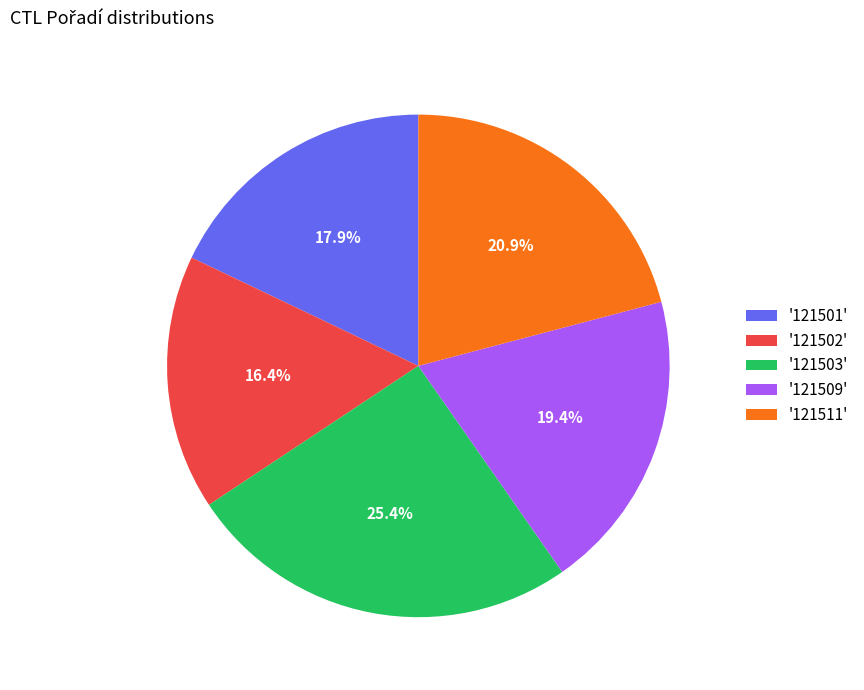

Rank the categories by value from highest to lowest.

'121503', '121511', '121509', '121501', '121502'